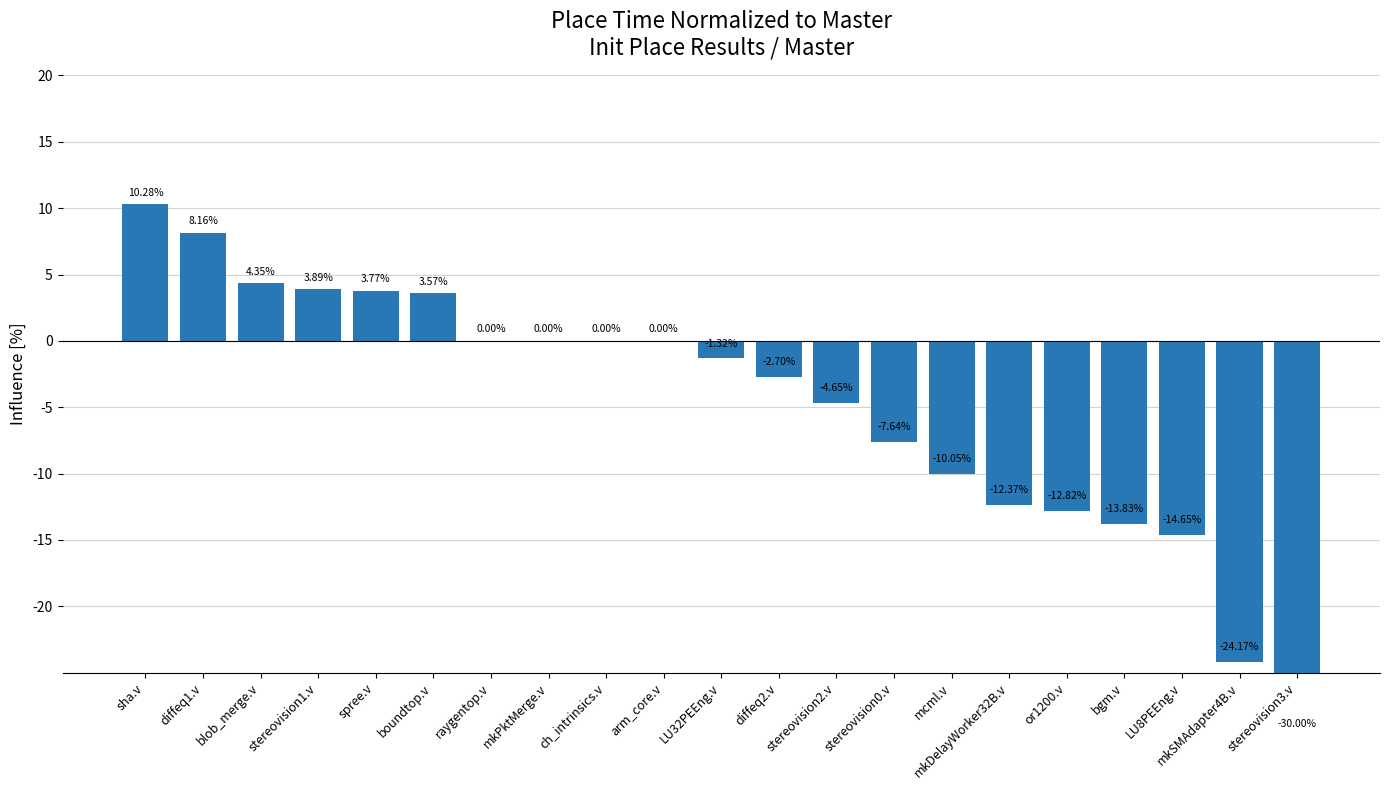

Is it true that the value at mkDelayWorker32B.v is -19.7?

False